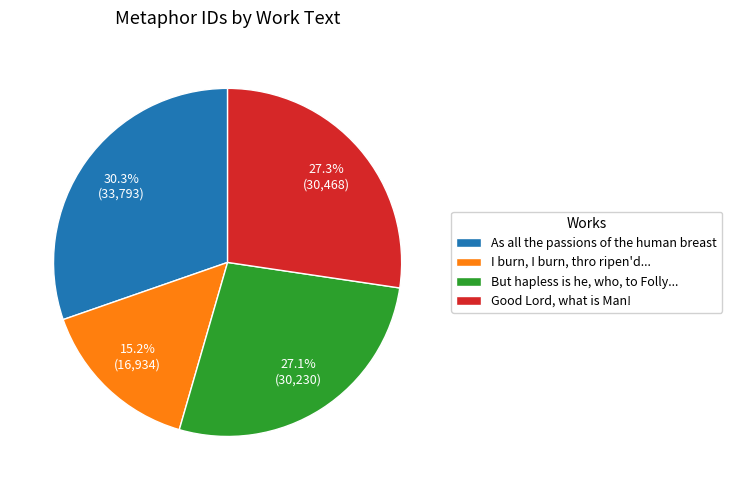

Combined, what portion of the pie is As all the passions of the human breast and But hapless is he, who, to Folly...?

57.5%